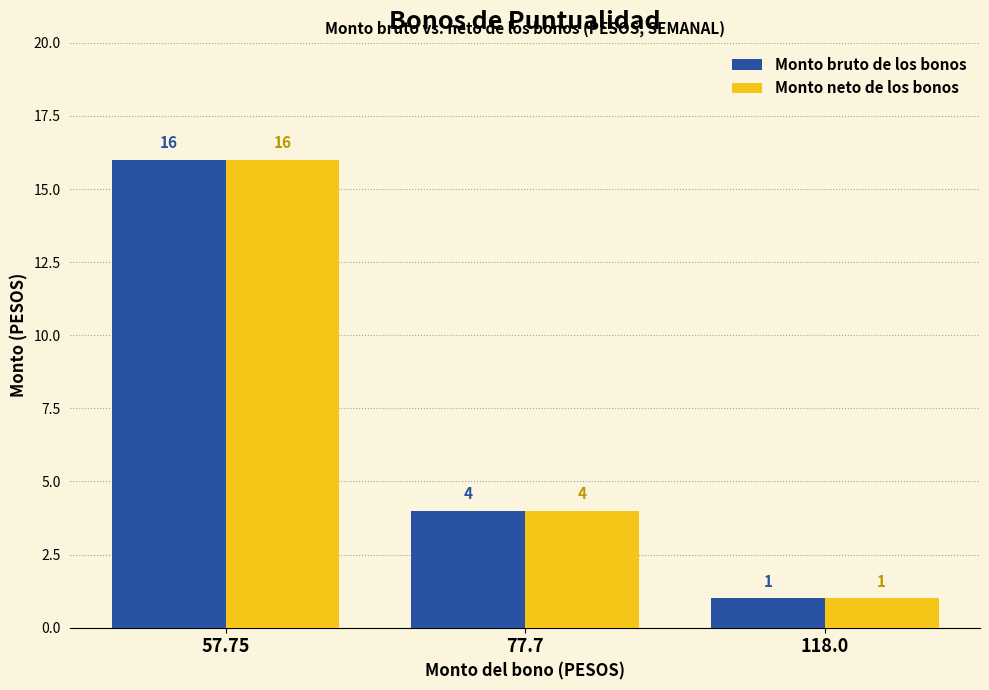

Count the Monto neto de los bonos values in the range 1 to 16.

3